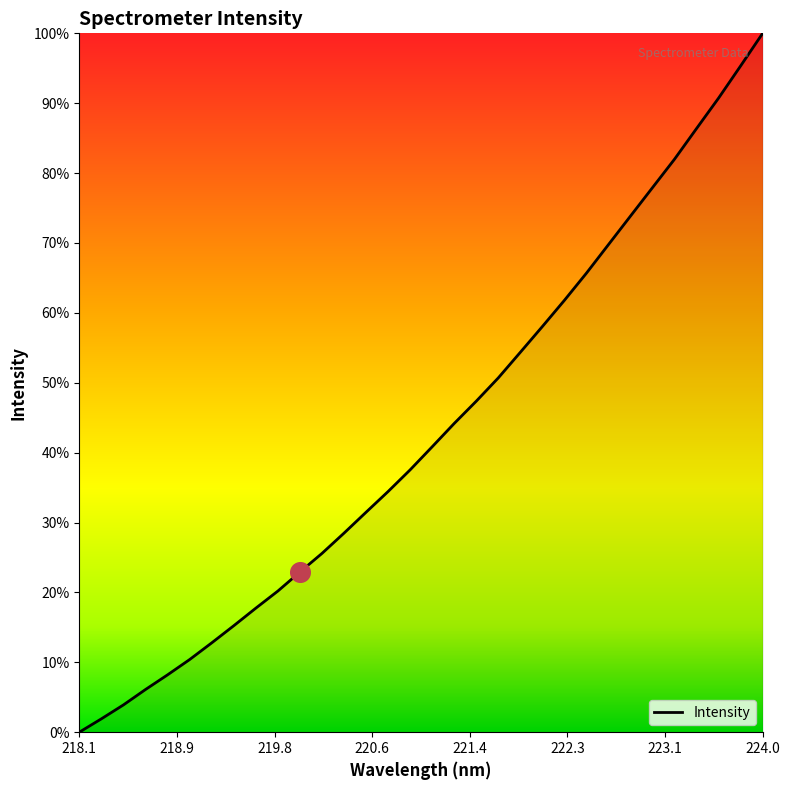

Does the chart have visible grid lines?

No